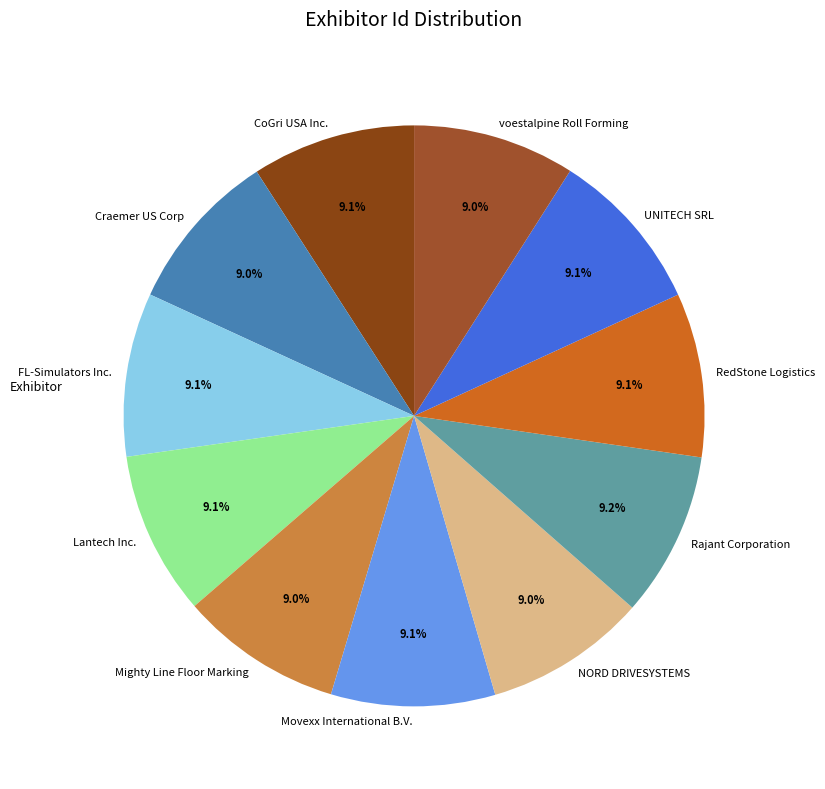

Combined, do voestalpine Roll Forming and Lantech Inc. account for over 50%?

No